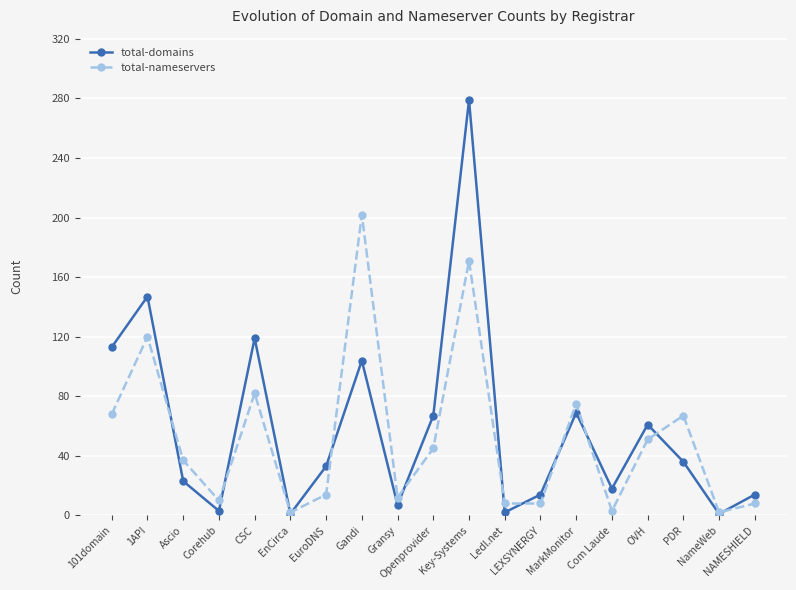

At which label is total-domains closest to 140?

1API